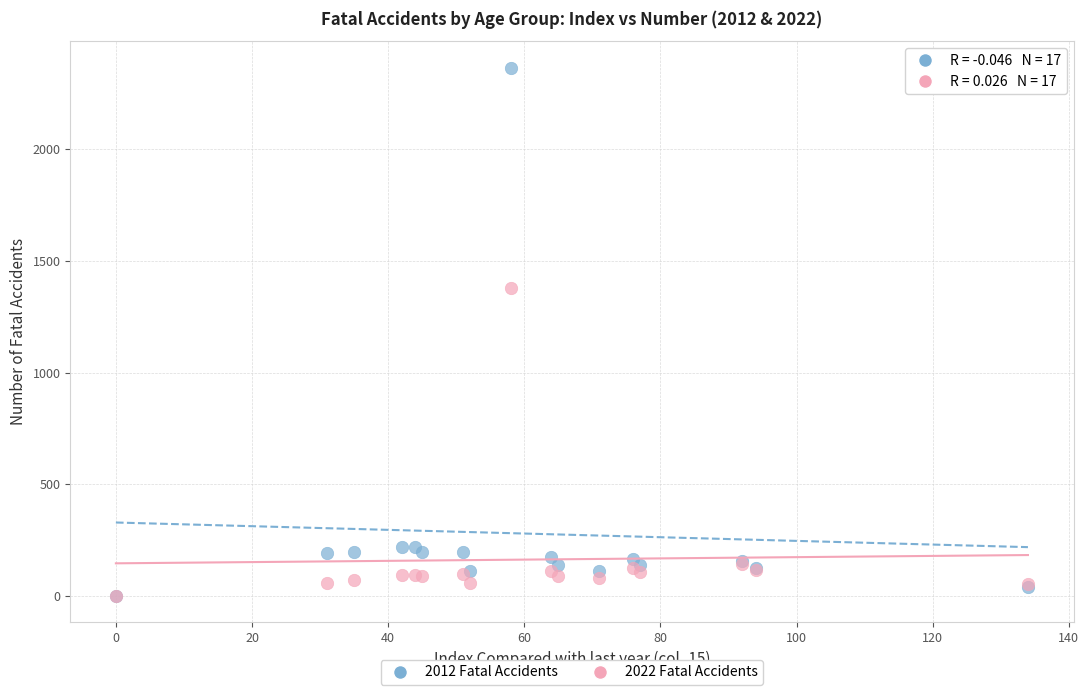

Across all series, what Y value is closest to 1183?

1379